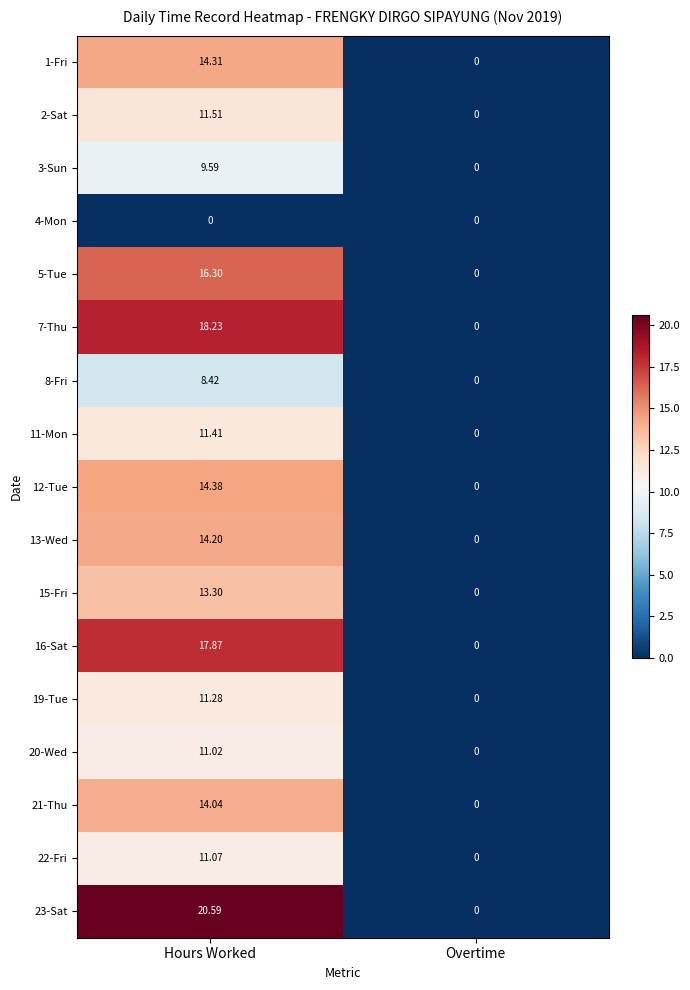

At which category is the sum across all series the highest?

Hours Worked